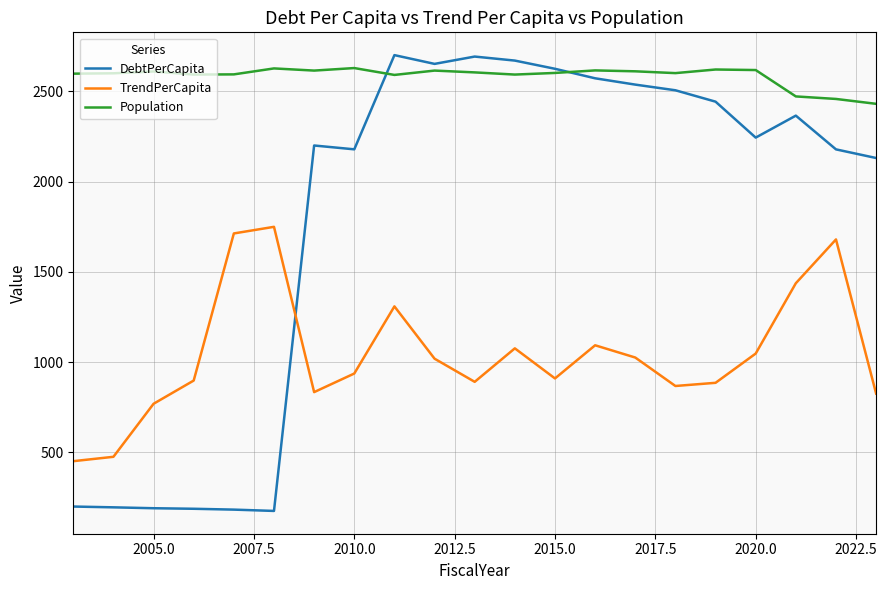

True or false: TrendPerCapita and DebtPerCapita cross at least once.

True